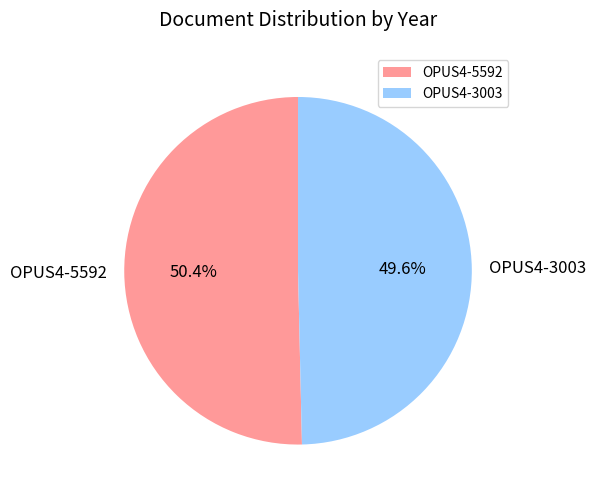

To the nearest percent, what percentage of the pie is OPUS4-5592?

50%